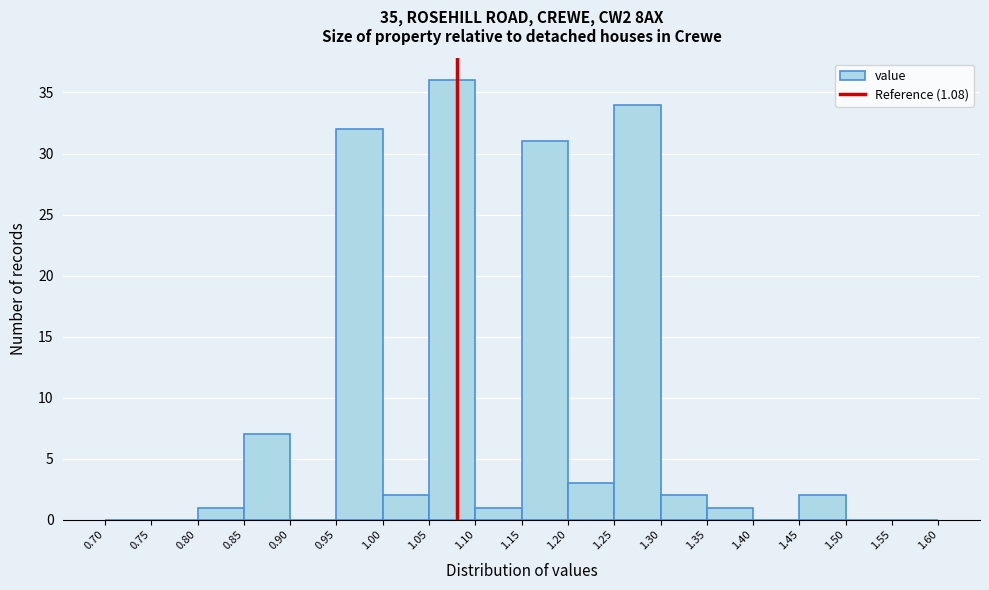

What is the height of the bar covering 1.15 to 1.20 on the x-axis? The values are not printed on the chart, so give them approximately, as read against the axis.

31